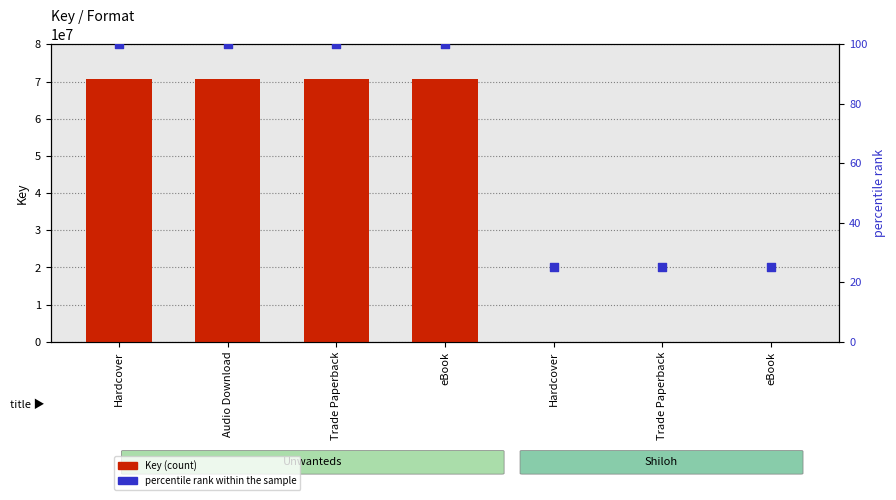

What are all the series names shown in the legend?

Key (count), percentile rank within the sample